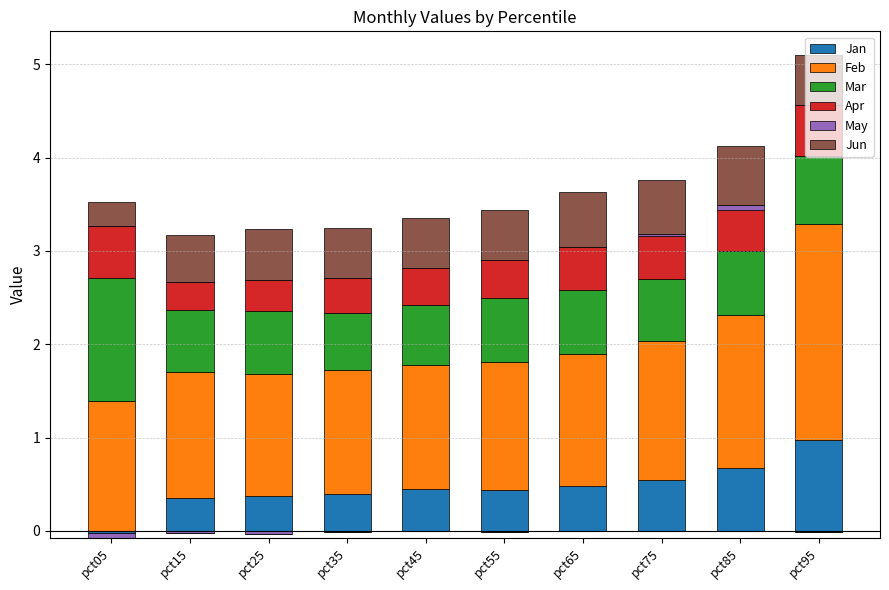

Reading left to right, extract all data points from this chart.

Jan: 0.0	0.4	0.4	0.4	0.5	0.4	0.5	0.6	0.7	1.0
Feb: 1.4	1.3	1.3	1.3	1.3	1.4	1.4	1.5	1.6	2.3
Mar: 1.3	0.7	0.7	0.6	0.6	0.7	0.7	0.7	0.7	0.7
Apr: 0.6	0.3	0.3	0.4	0.4	0.4	0.5	0.5	0.4	0.5
May: 0.0	0.0	0.0	0.0	0.0	0.0	0.0	0.0	0.0	0.0
Jun: 0.3	0.5	0.6	0.5	0.5	0.5	0.6	0.6	0.6	0.5